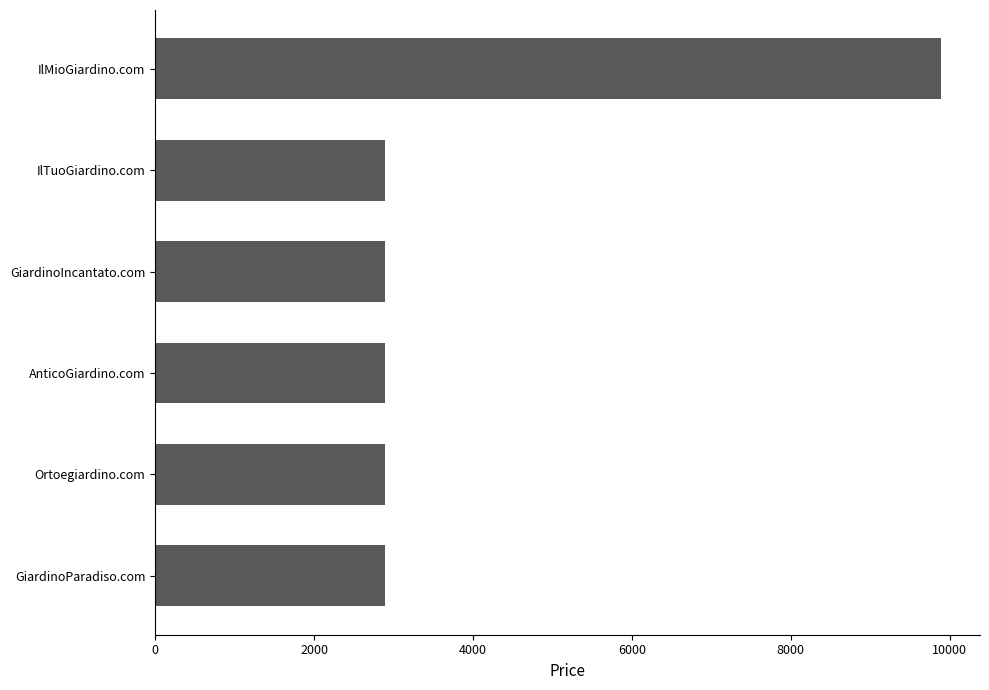

What is the smallest value displayed?

2888